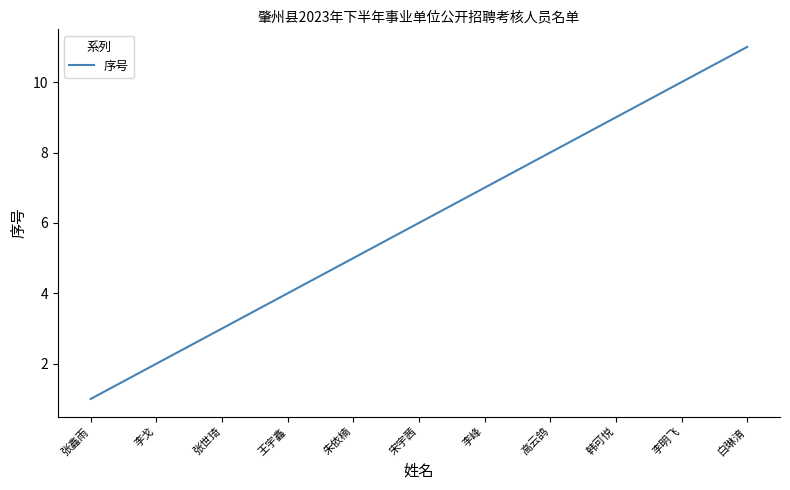

How many lines are shown in the chart?

1